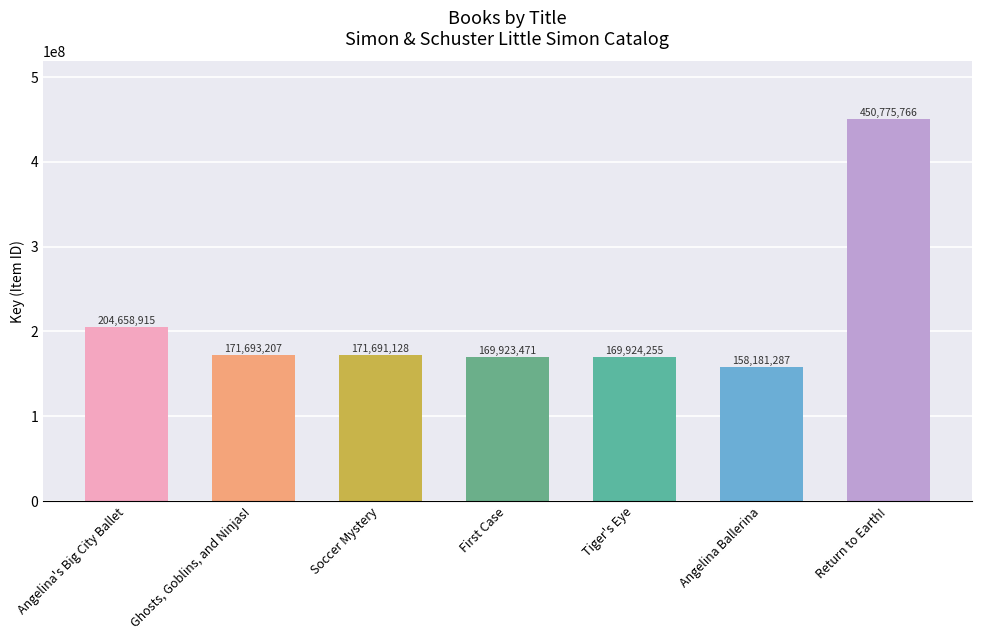

Reading left to right, transcribe all the data shown in this chart.

Angelina's Big City Ballet=204658915	Ghosts, Goblins, and Ninjas!=171693207	Soccer Mystery=171691128	First Case=169923471	Tiger's Eye=169924255	Angelina Ballerina=158181287	Return to Earth!=450775766